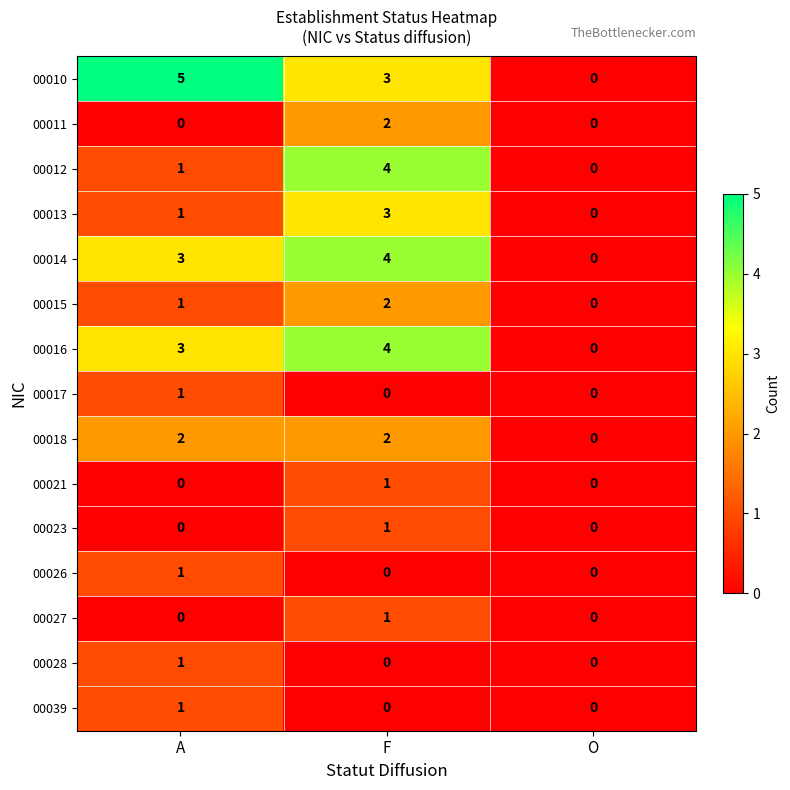

What is the spread (max minus min) of values at F?

4